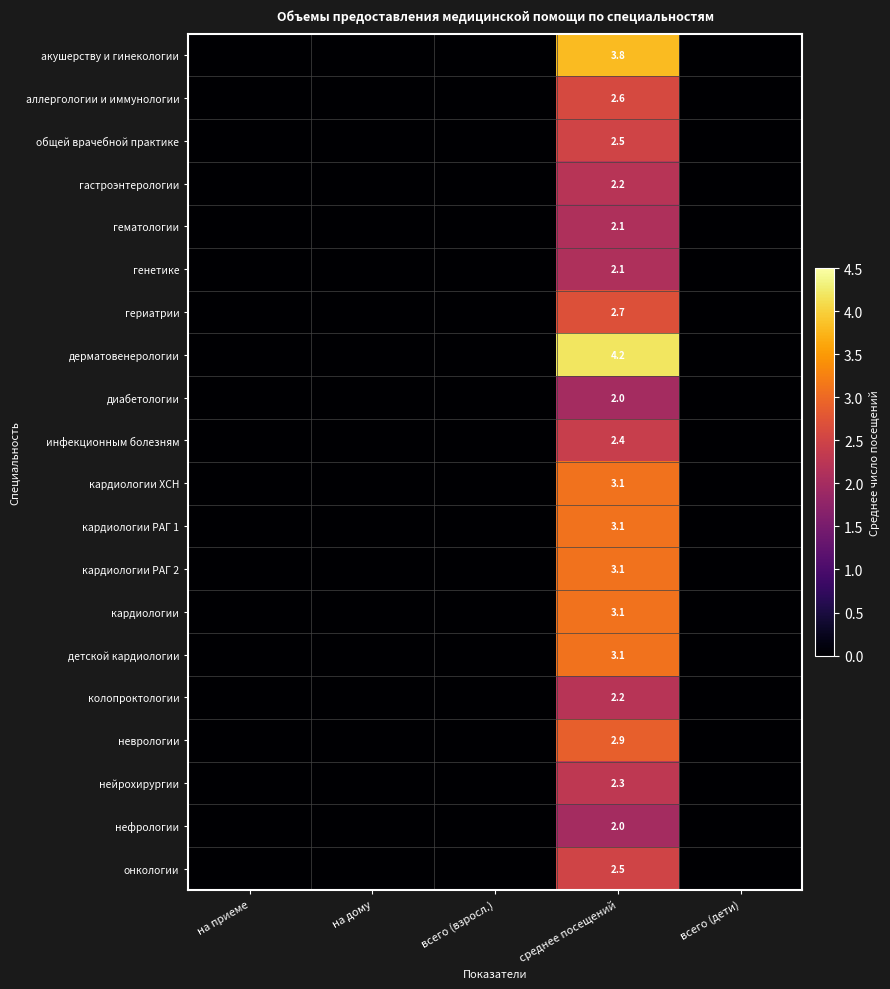

Count the number of data series in this chart.

20